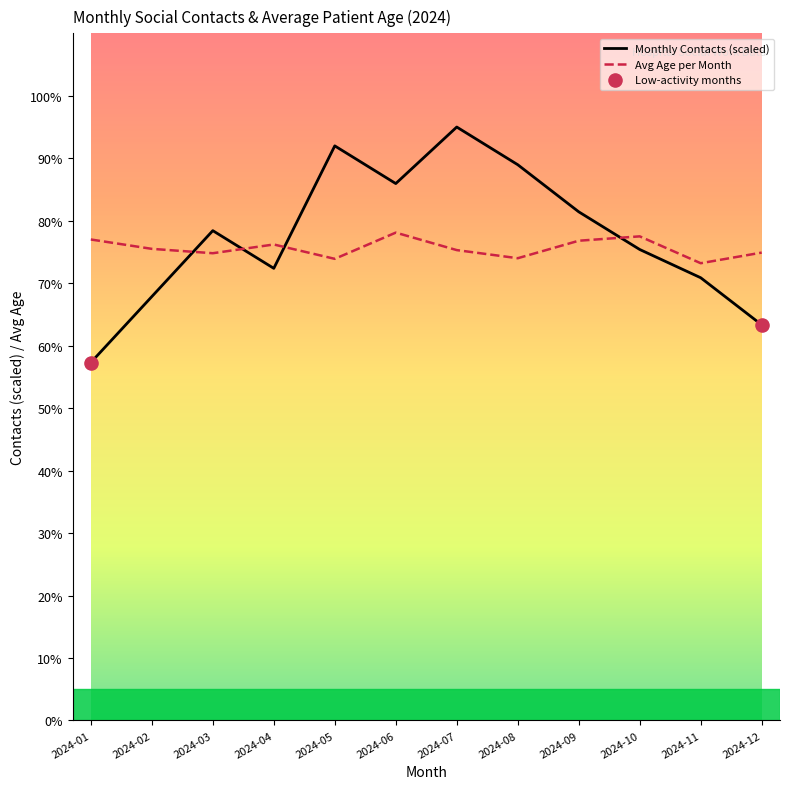

Which series changed the most between 2024-03 and 2024-11?

Monthly Contacts (scaled)